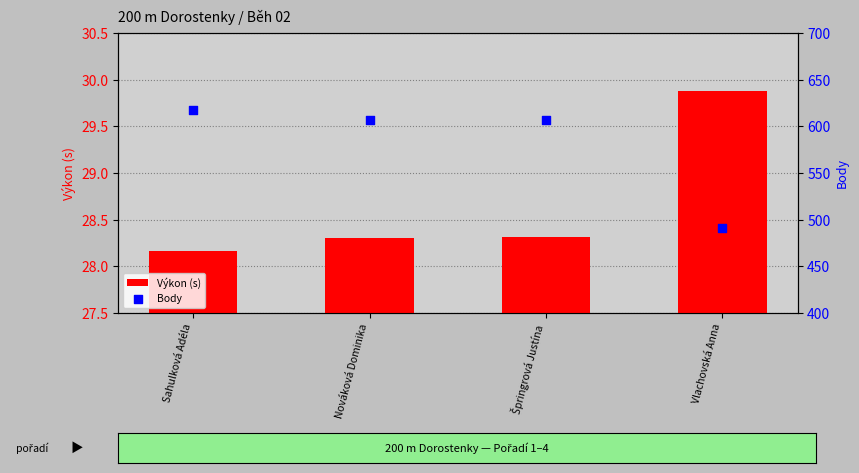

What is the total value across all series at Vlachovská Anna?

520.9